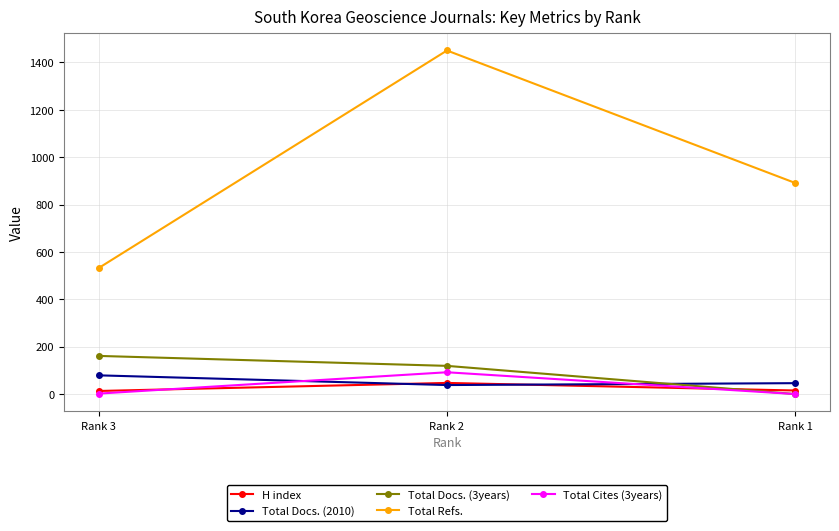

At which category is the sum across all series the highest?

Rank 2